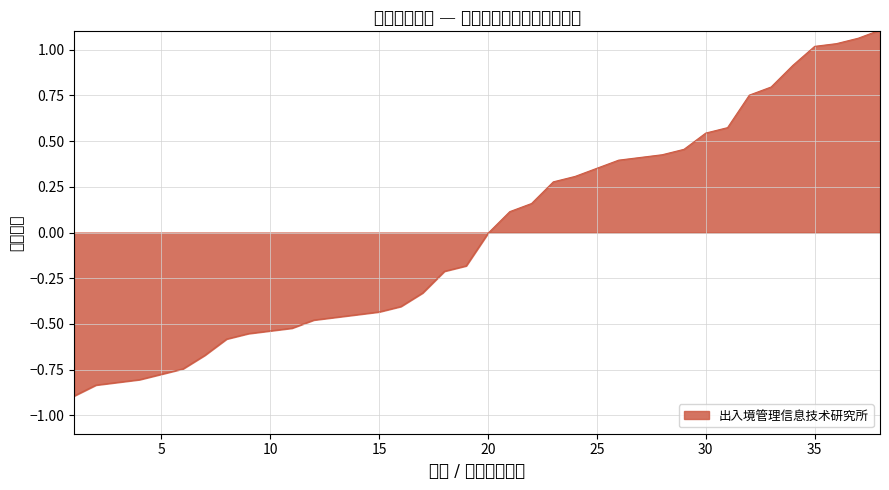

What is the minimum value shown in the chart?

-0.9